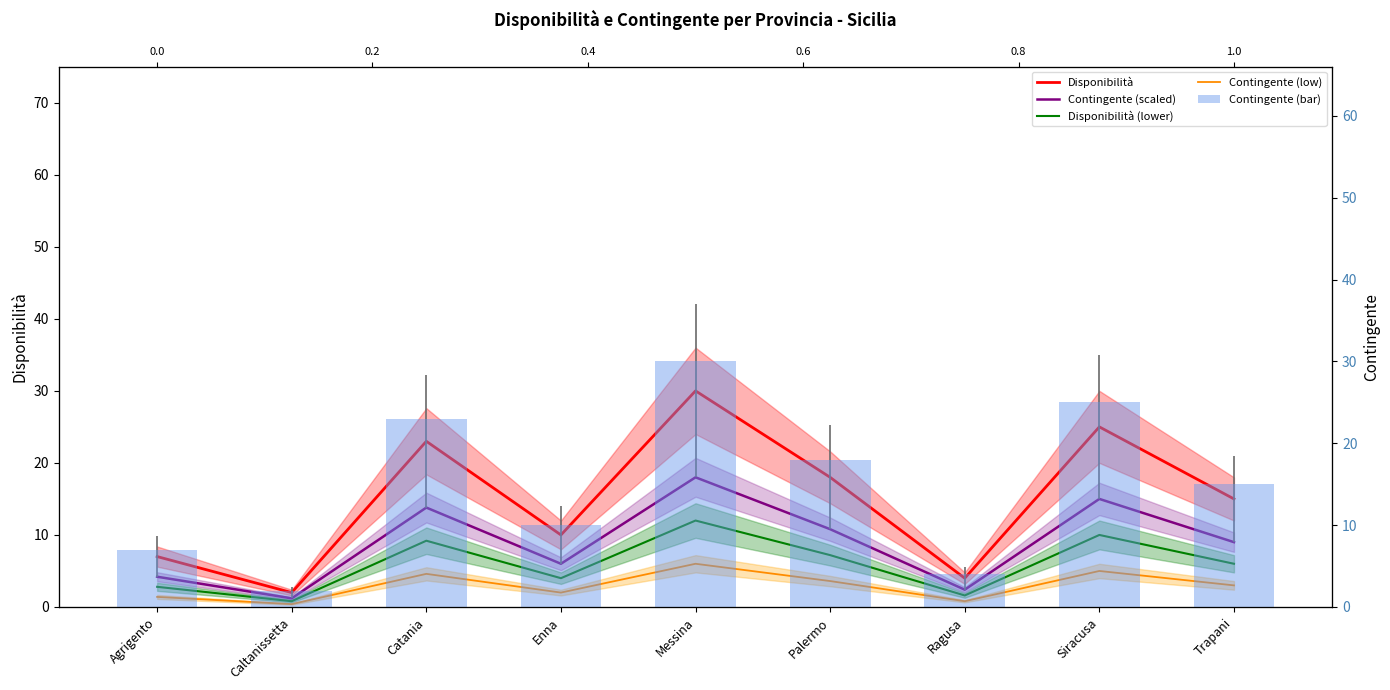

Which series has the largest range (max minus min)?

Disponibilità